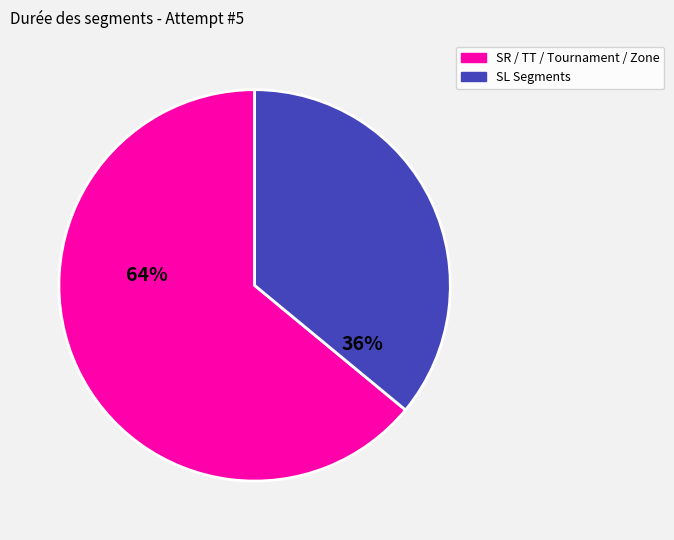

Is there a majority slice in this chart?

Yes